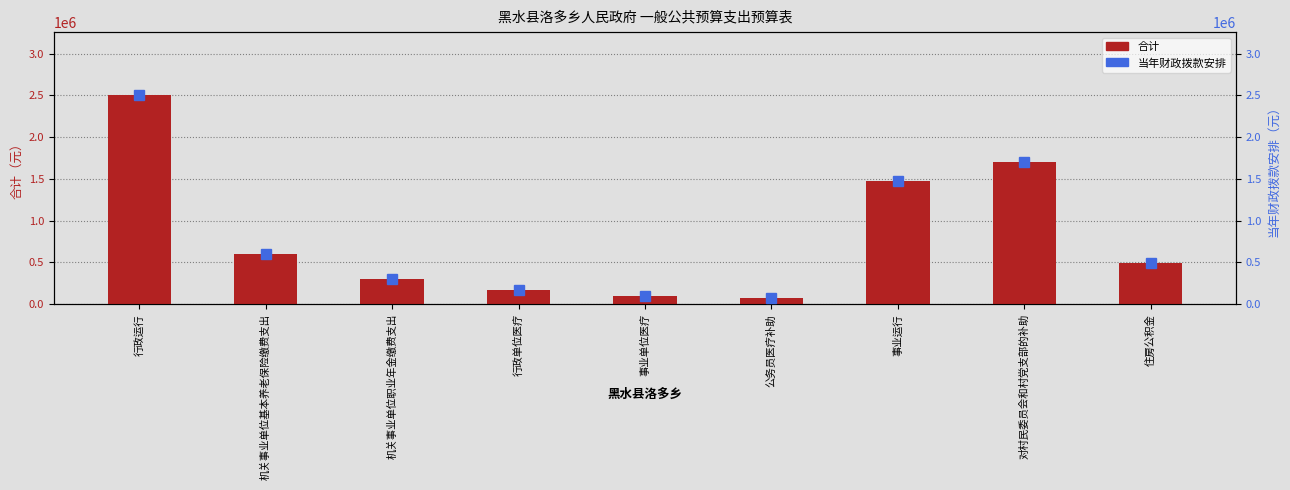

What is the value of the 当年财政拨款安排 bar at the 2nd from the left?

598515.8